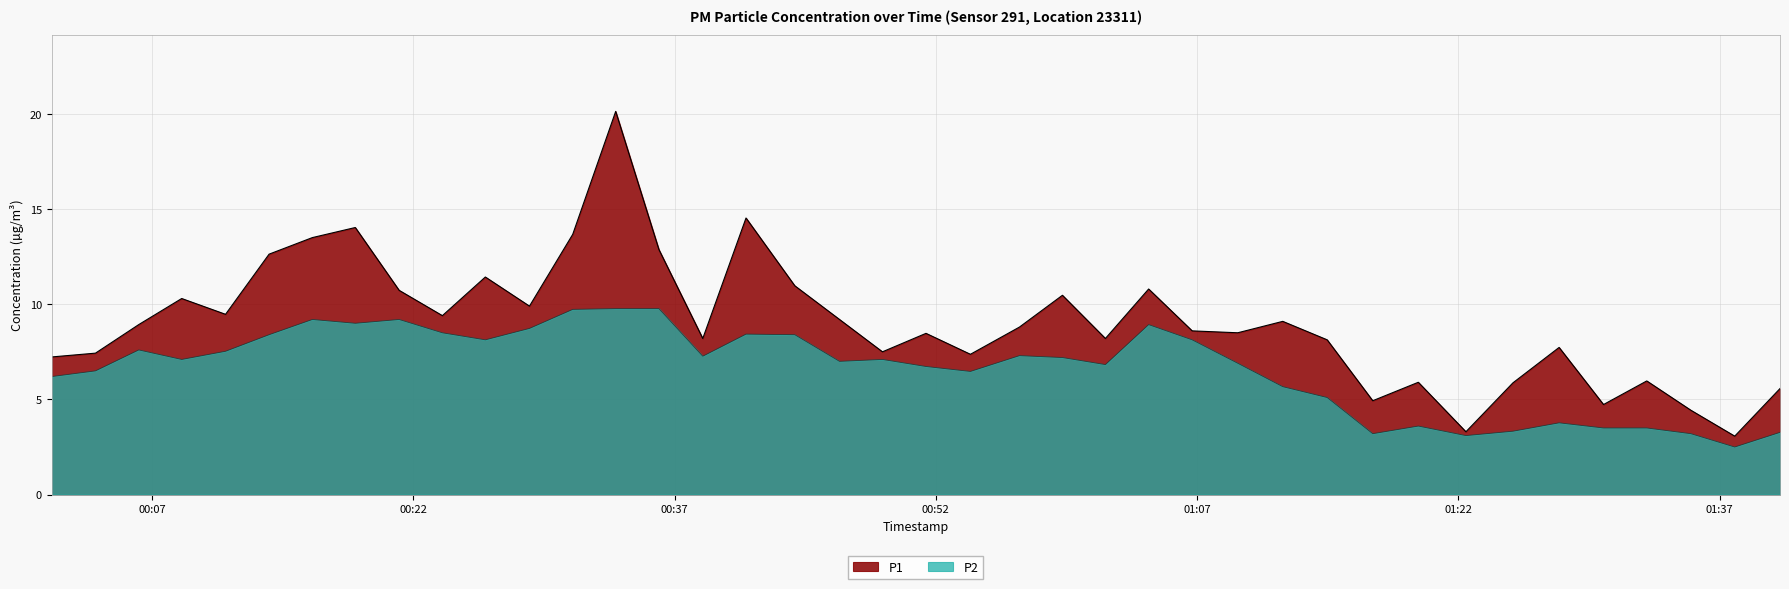

Read the P2 value at 2022-10-23T00:33:37.

9.8